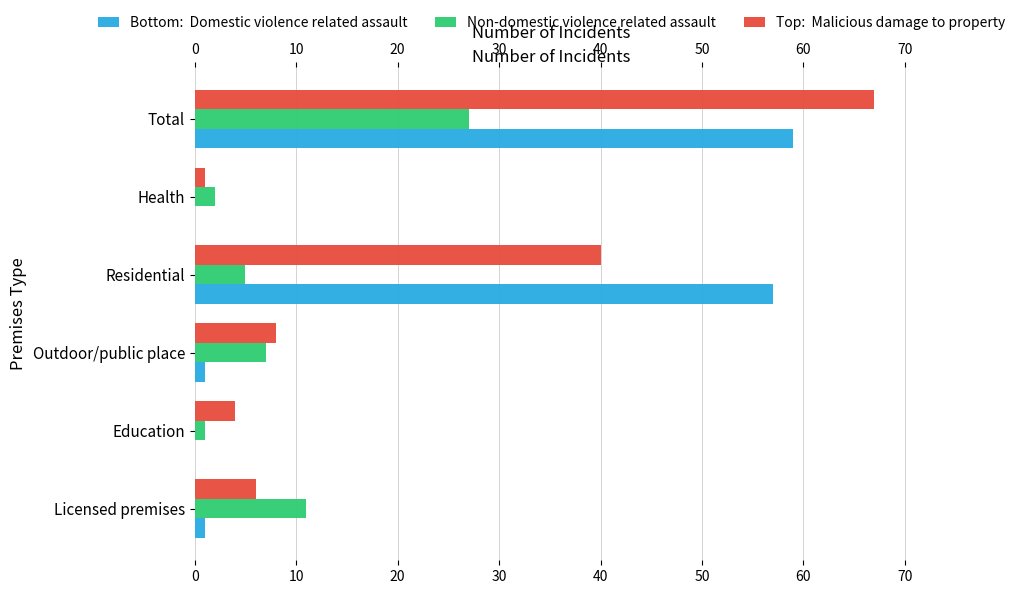

Rank the series by their maximum value, from highest to lowest.

Malicious damage to property, Domestic violence related assault, Non-domestic violence related assault